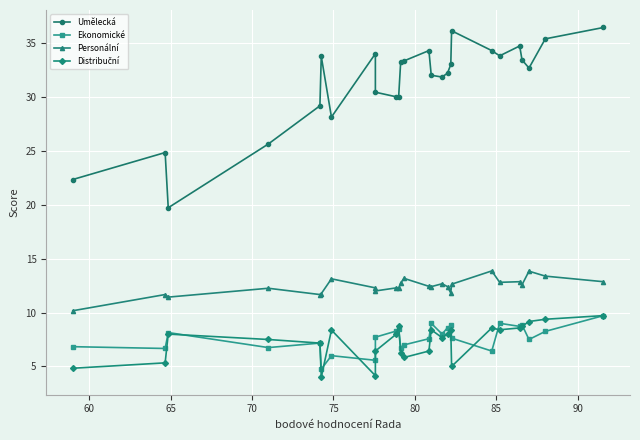

How many data points in Personální are less than 12?

6